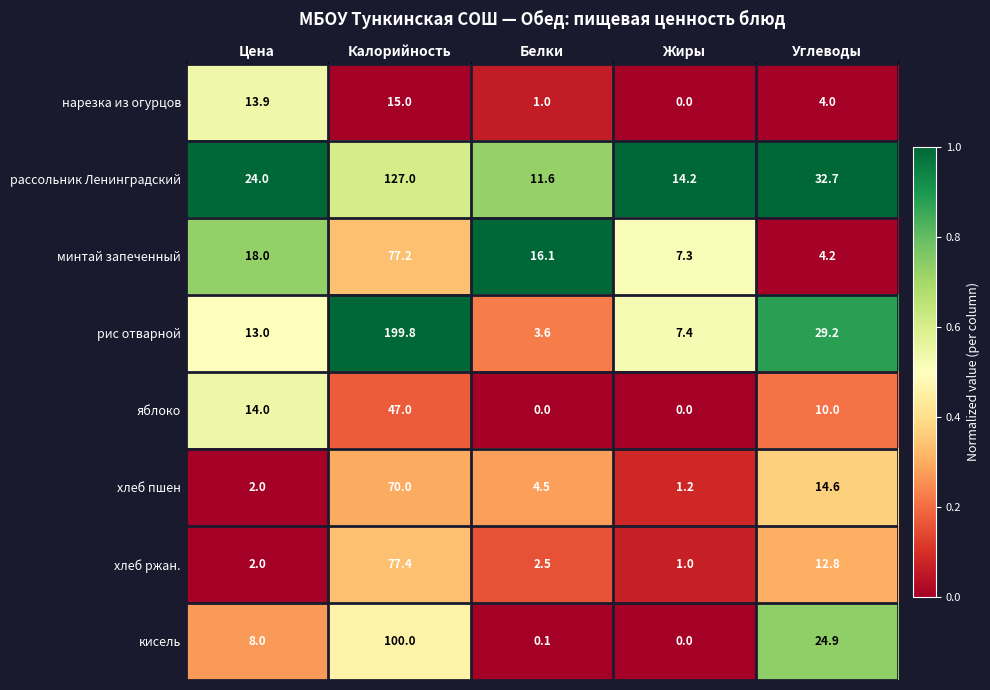

Which label corresponds to the largest value in the chart?

Калорийность